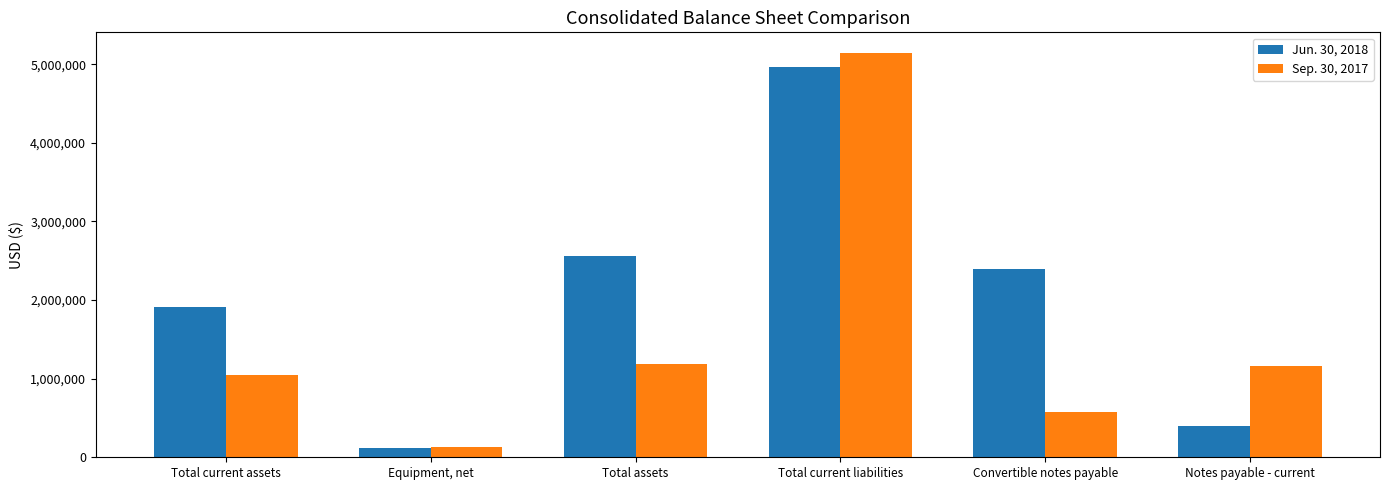

What is the label of the 6th bar from the left?

Notes payable - current